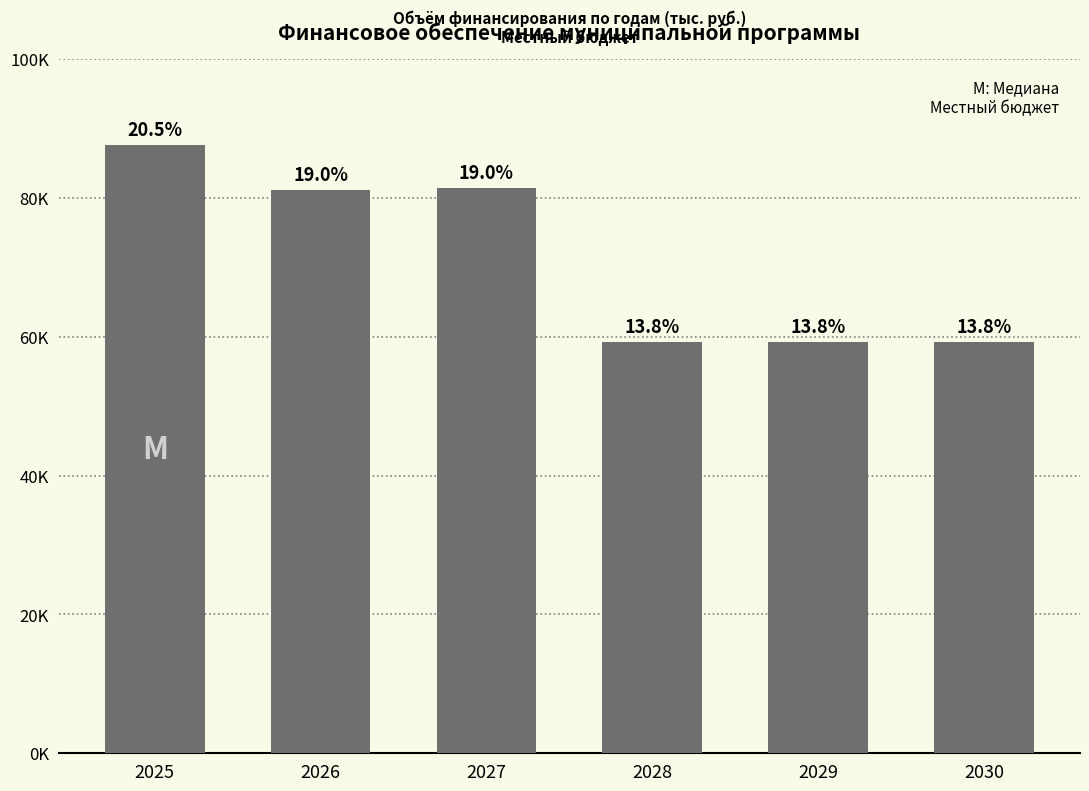

List the labels in order of value, smallest first.

2028, 2029, 2030, 2026, 2027, 2025